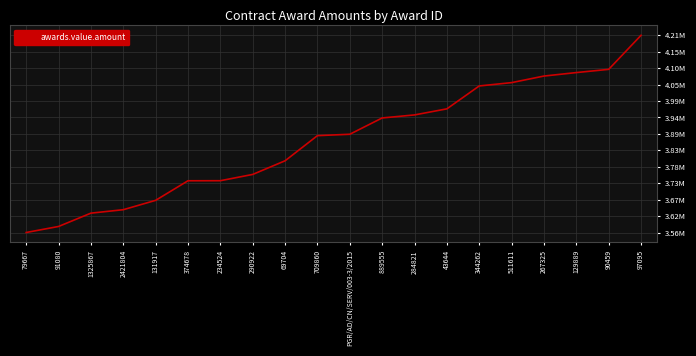

True or false: the data has more than 1 interior local peaks.

False